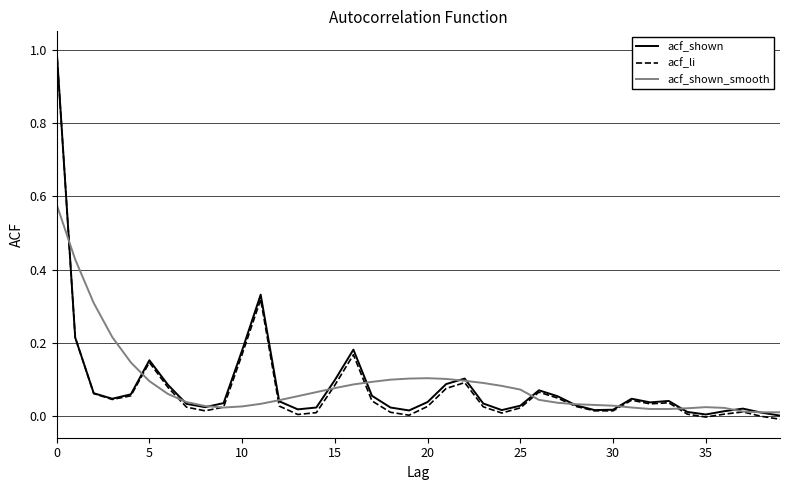

Is this an area chart (filled region under the line)?

No